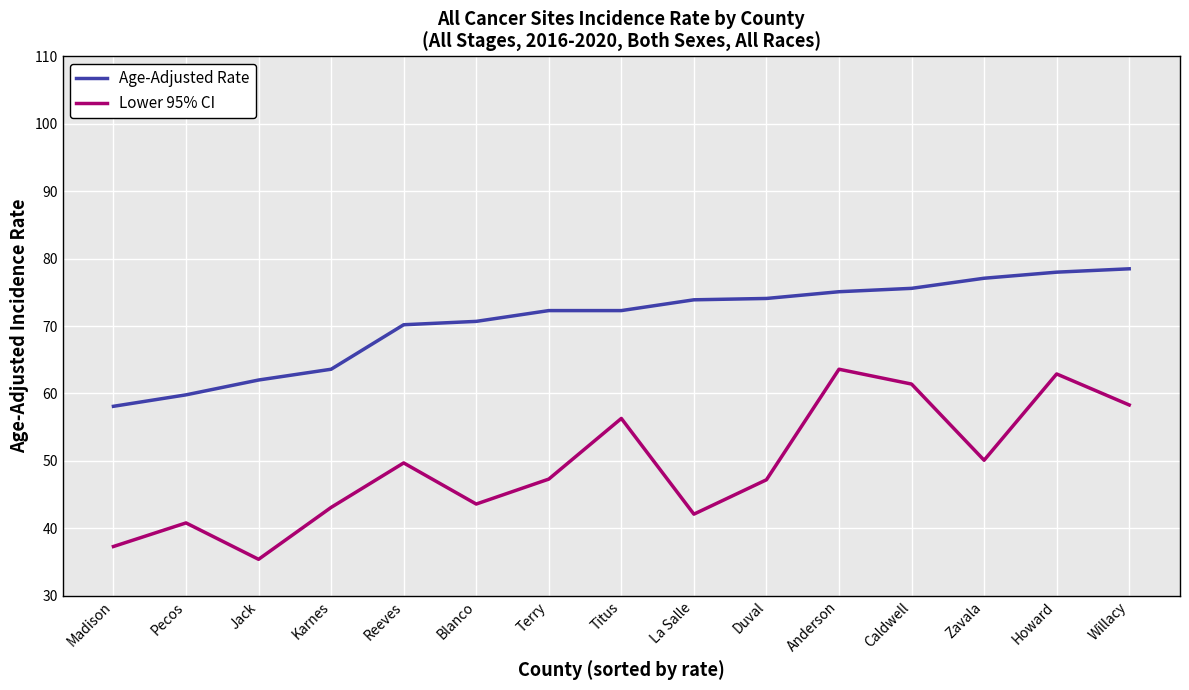

True or false: Age-Adjusted Rate and Lower 95% CI intersect in this chart.

False